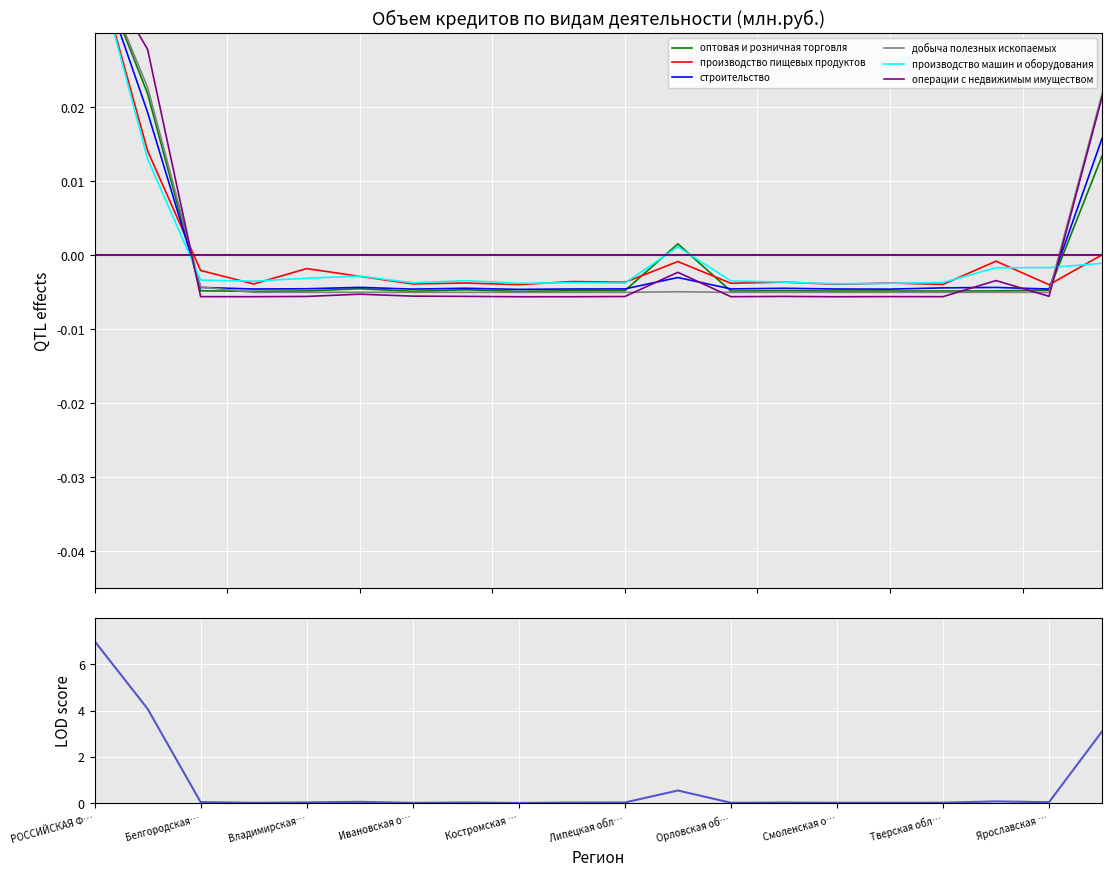

What position from the left is Тверская обл…?

17